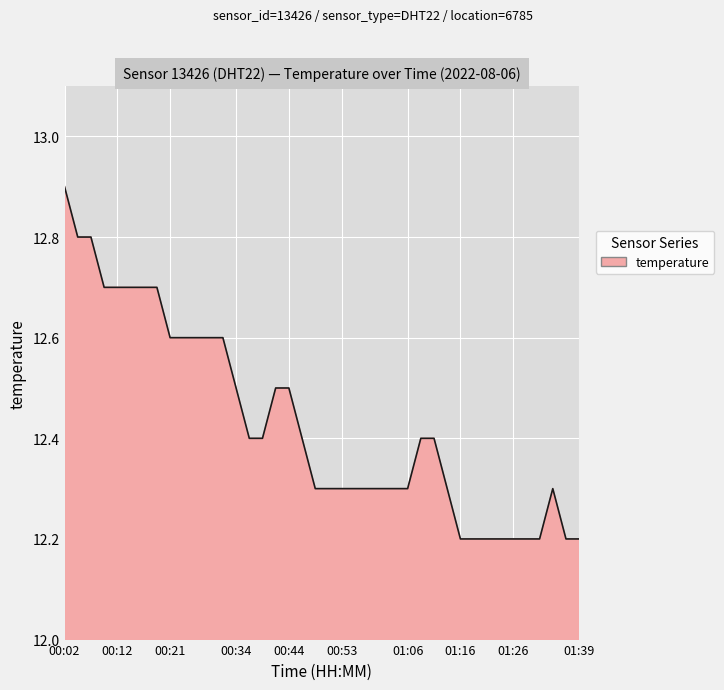

What is the smallest value displayed?

12.2